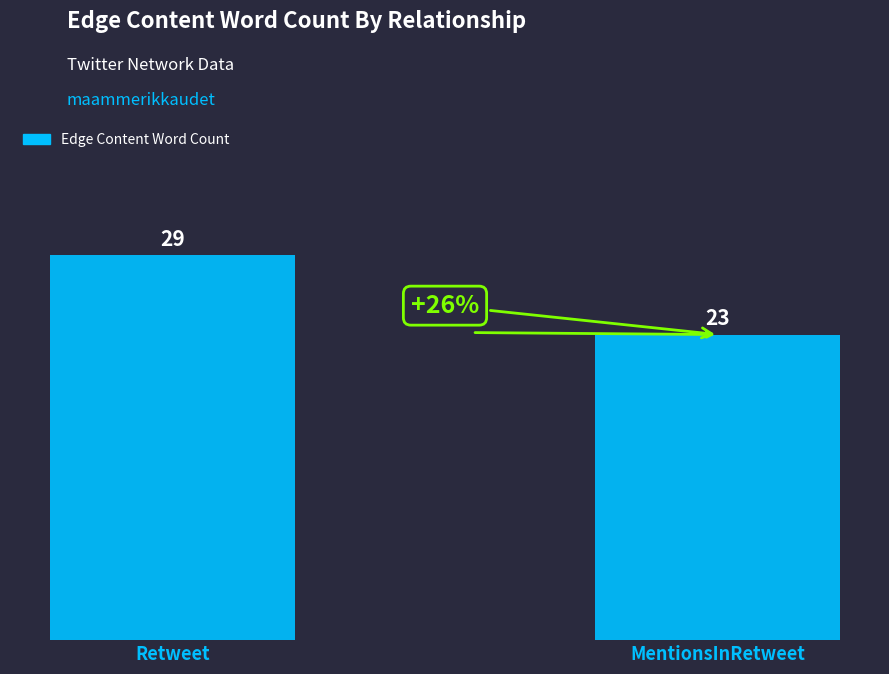

What is the ratio of the value at MentionsInRetweet to the value at Retweet?

0.8